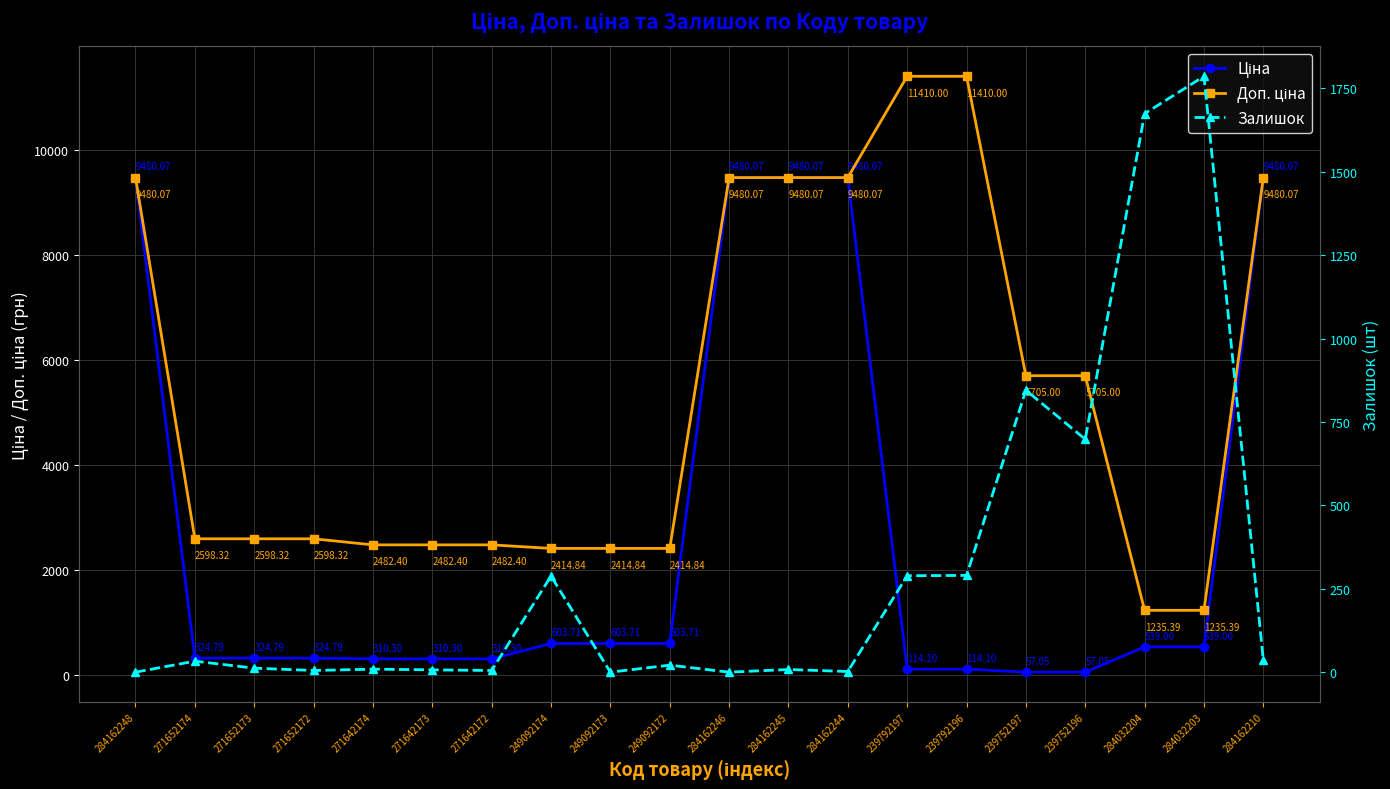

How many data points in Доп. ціна are less than 2598?

8